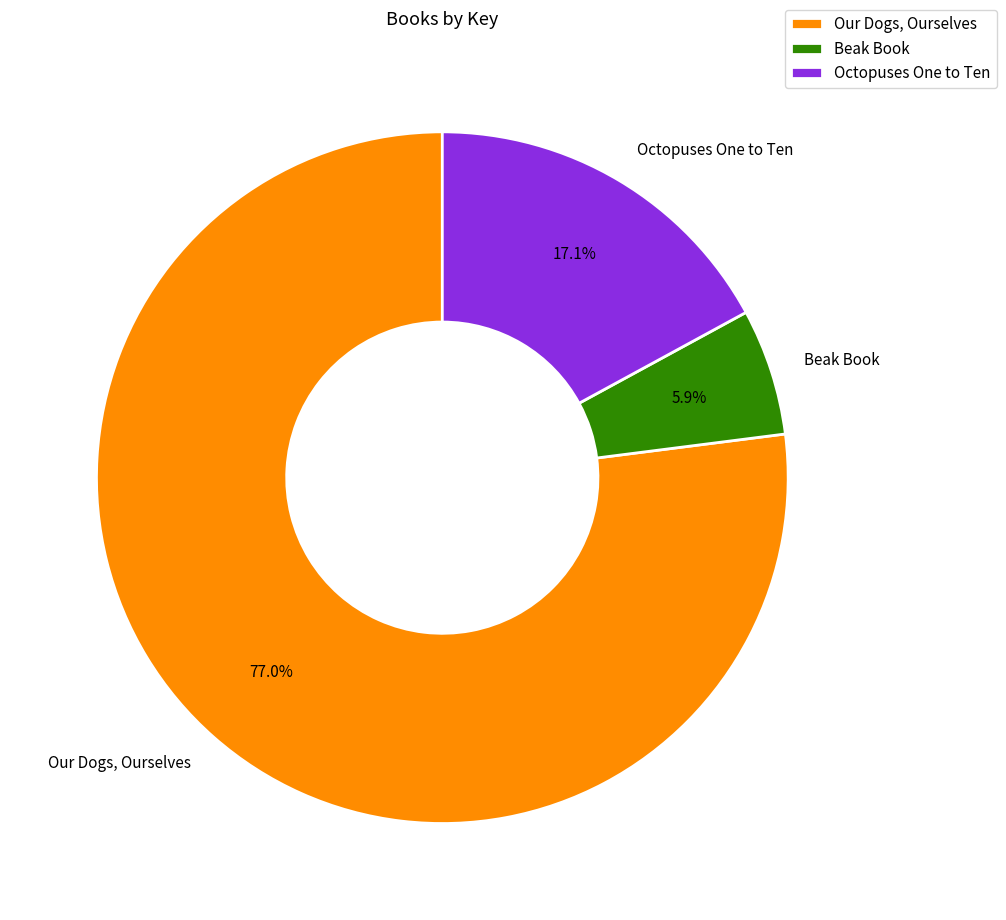

What is the ratio of the value at Beak Book to the value at Octopuses One to Ten?

0.3